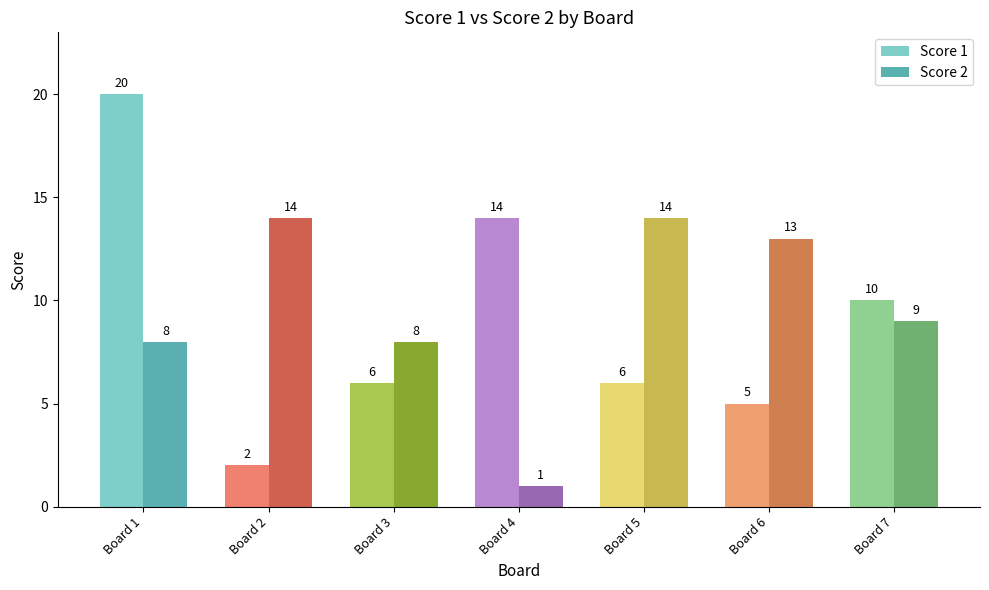

What is the spread (max minus min) of values at Board 3?

2